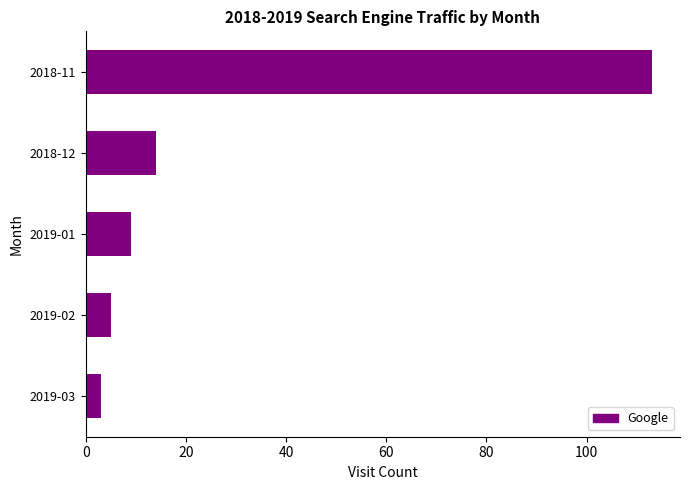

Reading bottom to top, extract all data points from this chart.

2019-03=3	2019-02=5	2019-01=9	2018-12=14	2018-11=113